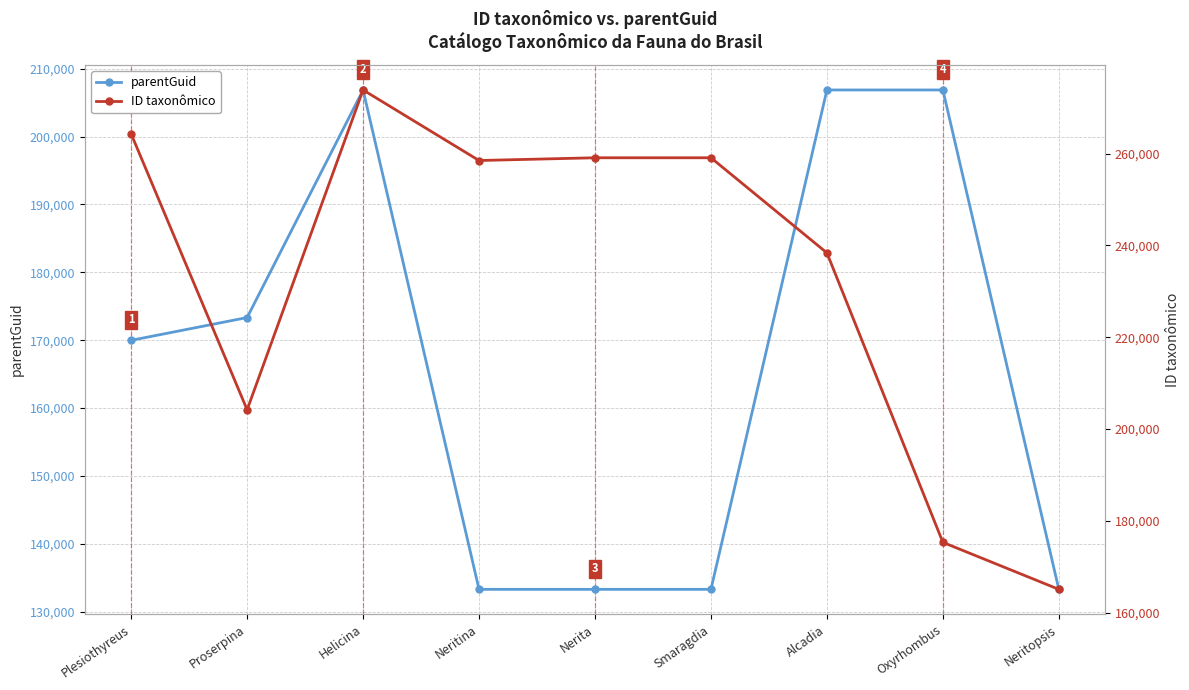

At which label does ID taxonômico reach its minimum?

Neritopsis